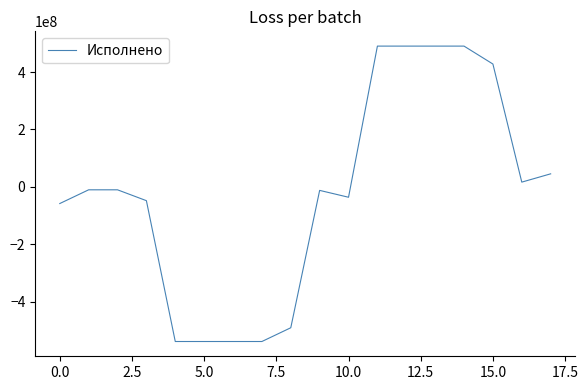

What is the difference between the maximum and minimum values?

1028558566.2